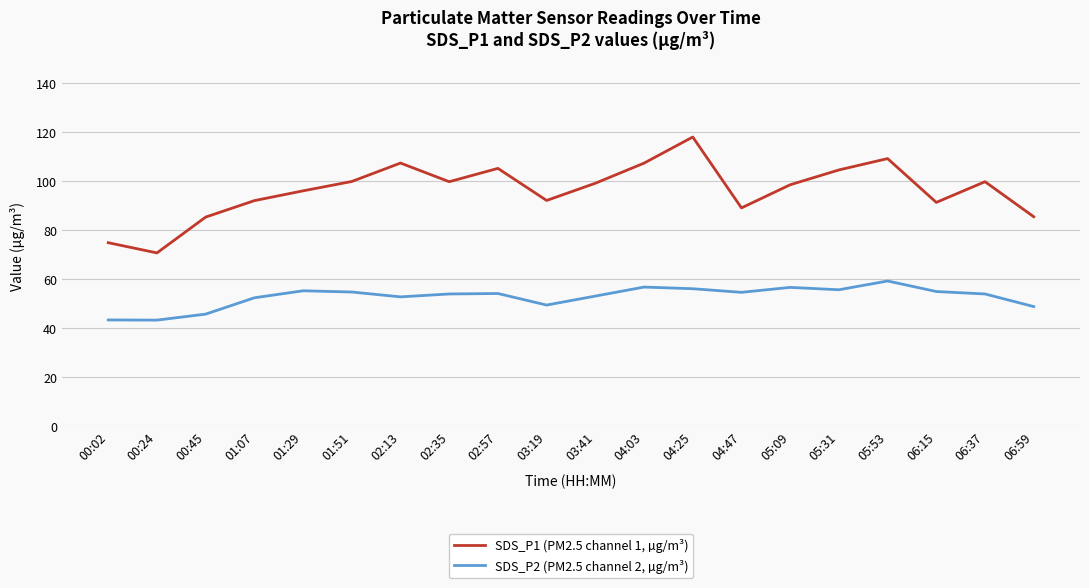

Count the number of categories in the chart.

20